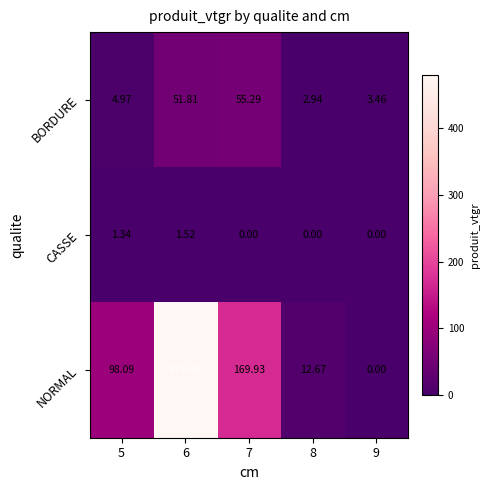

Which series has the widest spread of values?

NORMAL